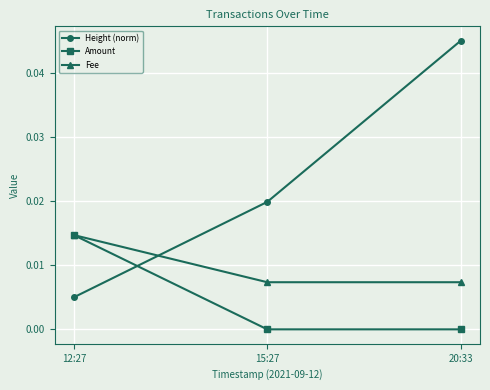

True or false: Height (norm) has a value of 0.1 at 20:33.

False